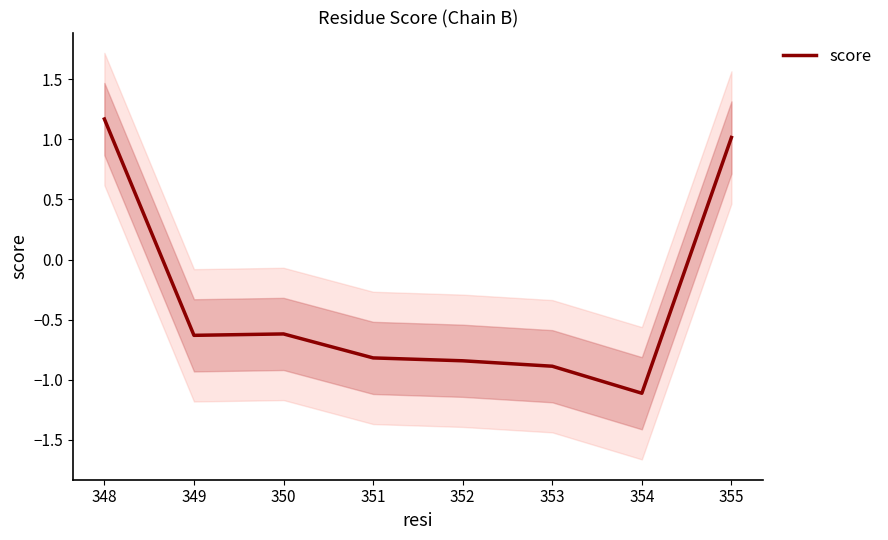

How many values are below 0?

6